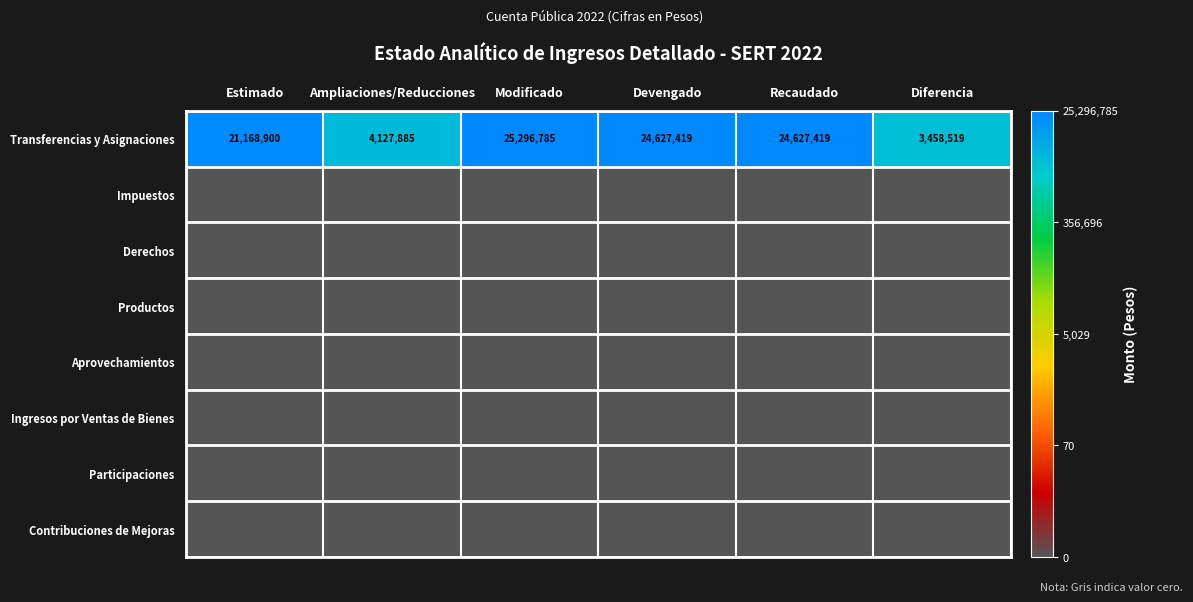

True or false: Transferencias y Asignaciones has a value of 21168900 at Estimado.

True